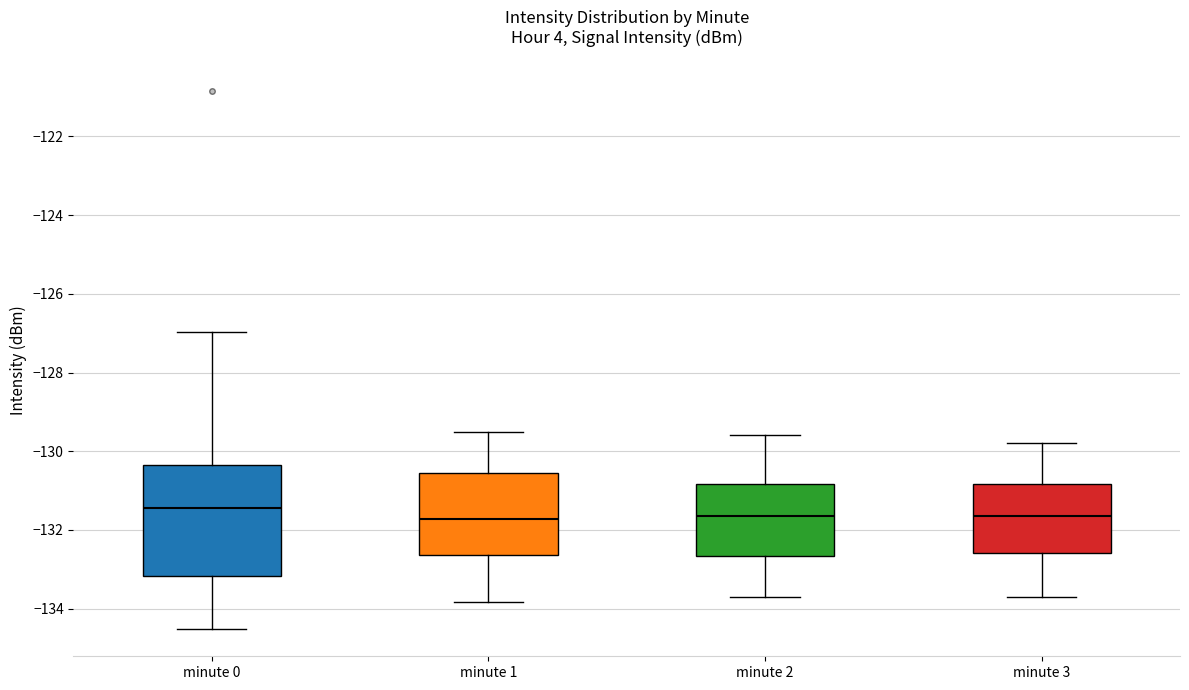

Reading left to right, read every box against the y-axis: the position of its median line, the range the box covers, and the ends of its whiskers. The values are not printed on the chart, so give them approximately, as read against the axis.

minute 0: median -131.4, box -133.2 to -130.4, whiskers -134.6 to -127.0
minute 1: median -131.8, box -132.6 to -130.6, whiskers -133.8 to -129.4
minute 2: median -131.6, box -132.6 to -130.8, whiskers -133.6 to -129.6
minute 3: median -131.6, box -132.6 to -130.8, whiskers -133.6 to -129.8